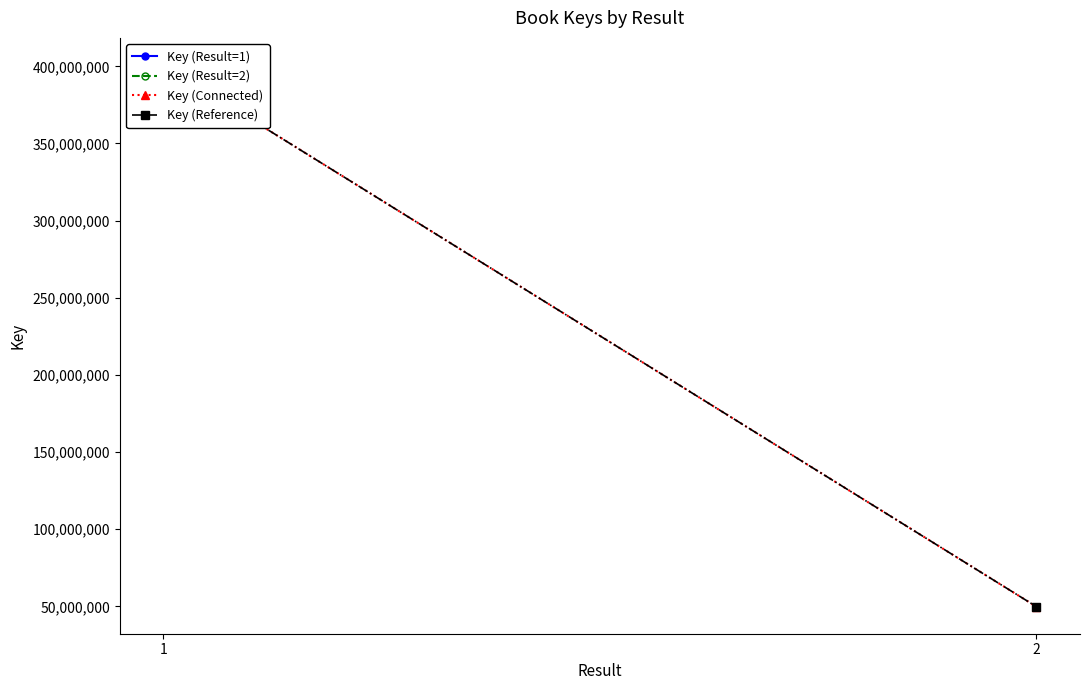

The Key (Reference) series shows 400872791 at 1. True or false?

True